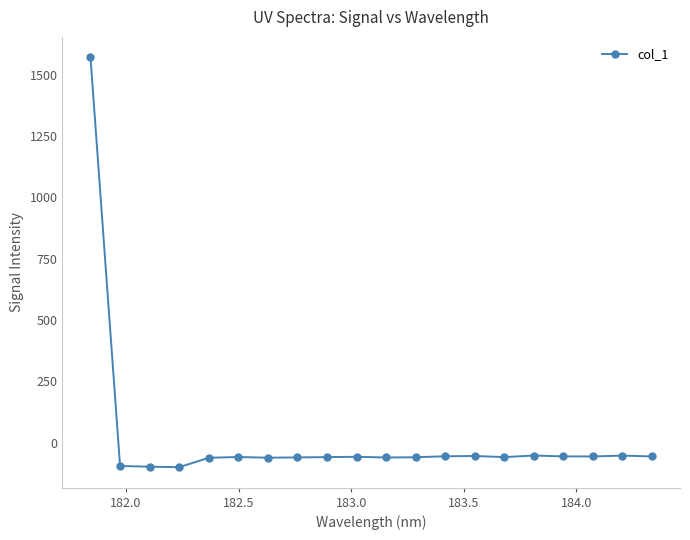

What is the difference between the maximum and minimum values?

1669.9